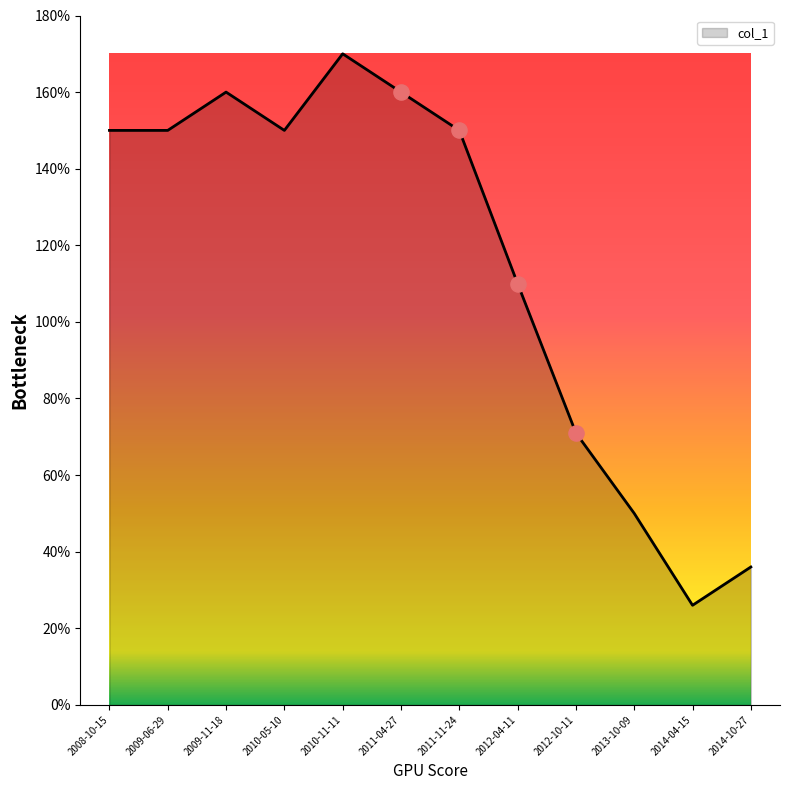

Which has a higher value, 2010-11-11 or 2010-05-10?

2010-11-11